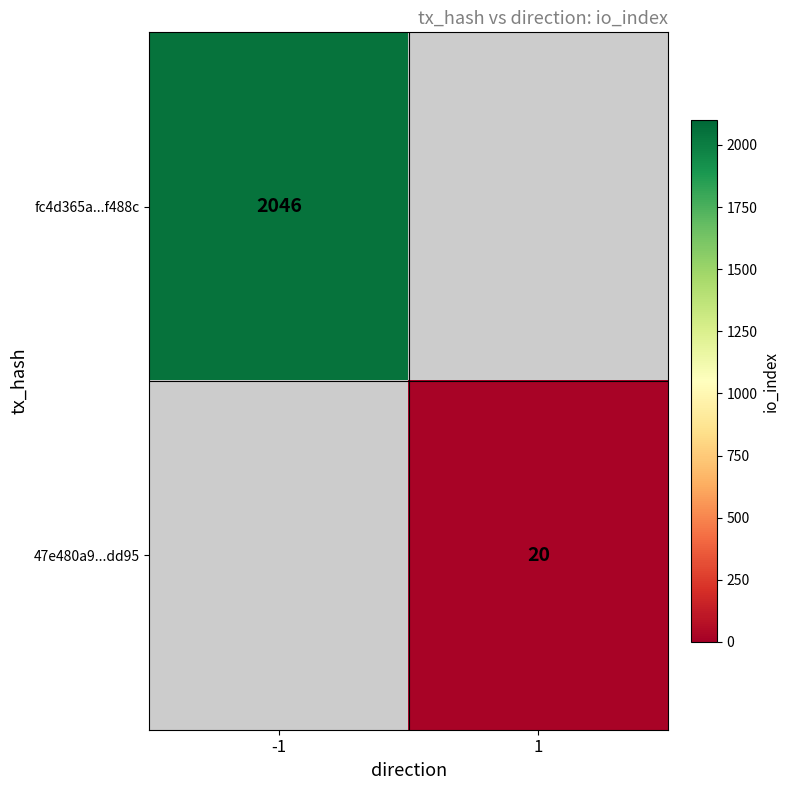

Is it true that 47e480a9...dd95 equals 32 at 1?

False